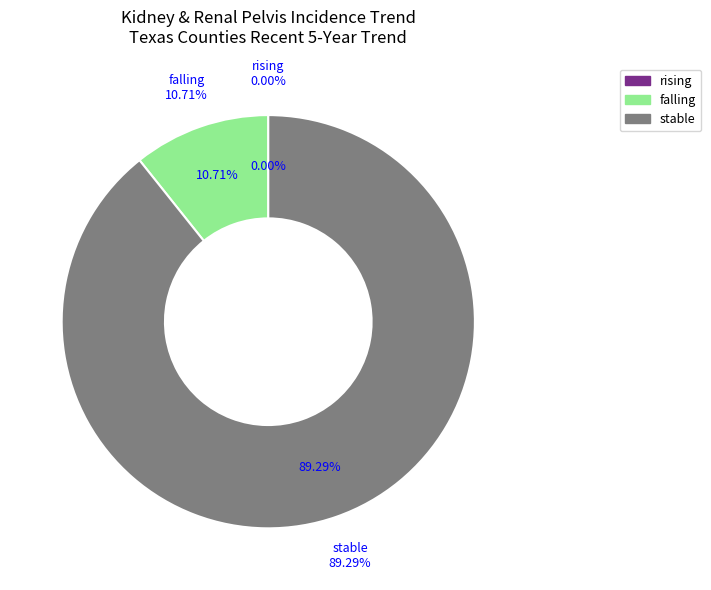

To the nearest percent, what is the average slice percentage?

33%